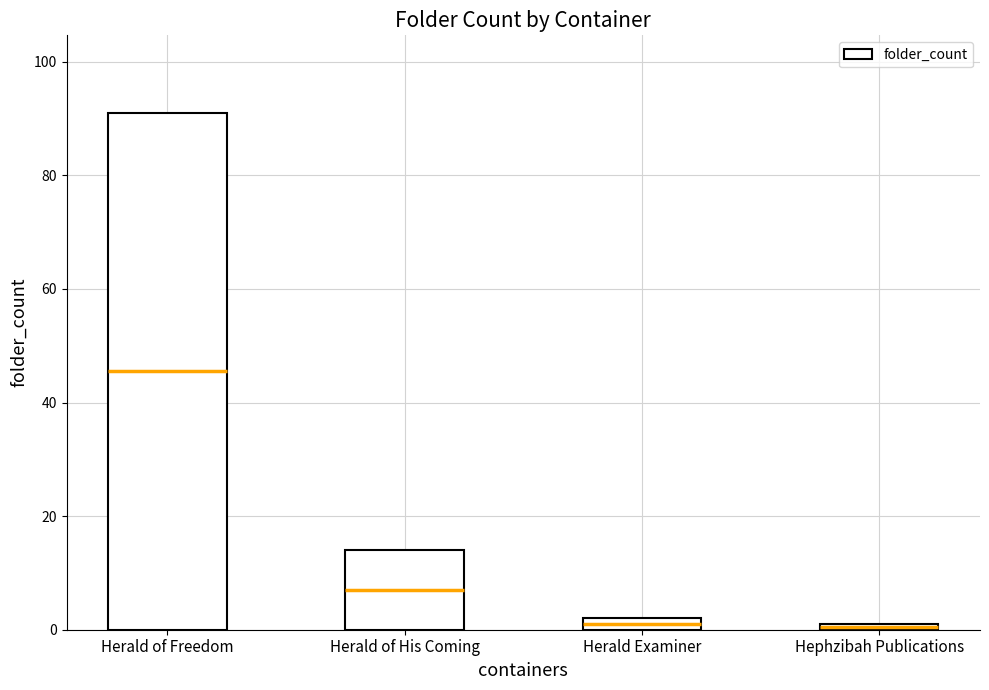

What is the value of the 2nd bar from the left?

14